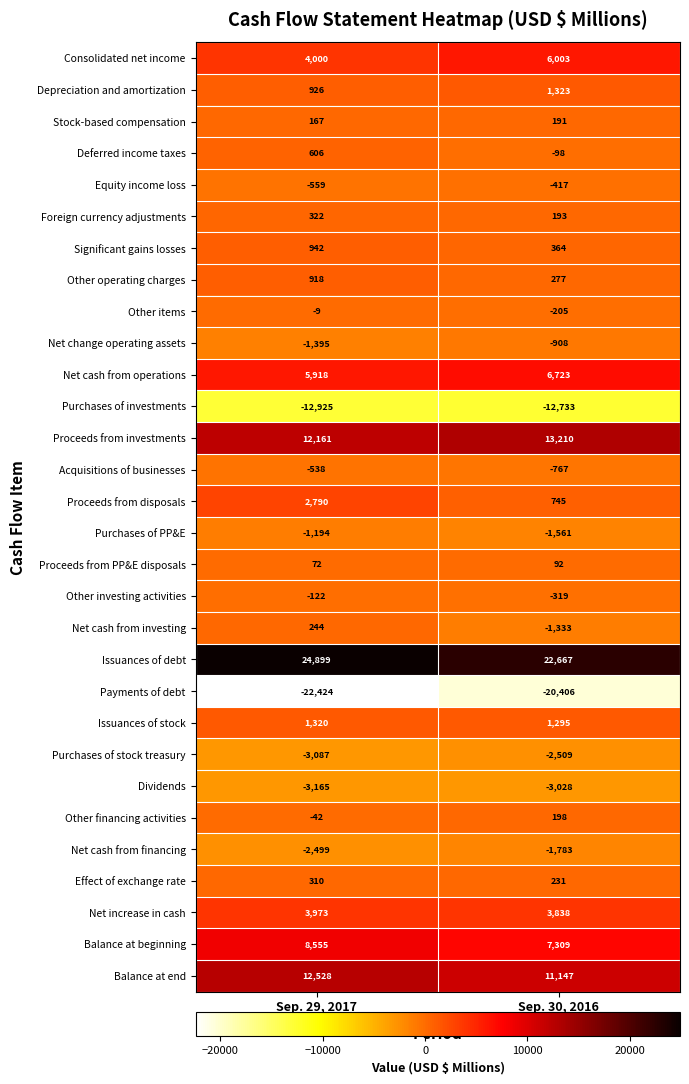

What value does the Deferred income taxes series have at Sep. 29, 2017, to the nearest 100?

600